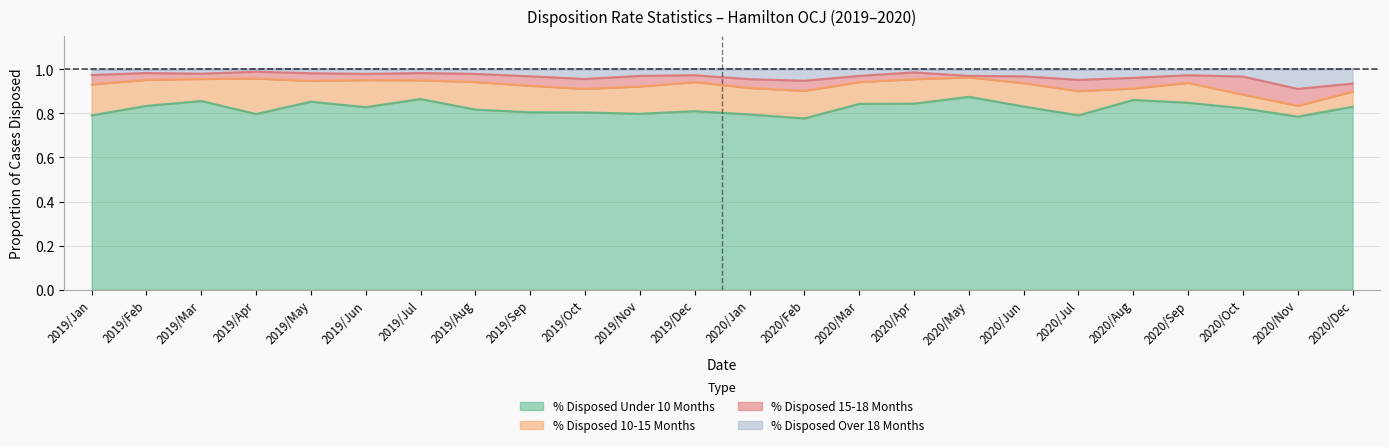

What is the total value across all series at 2020/Mar?

1.0